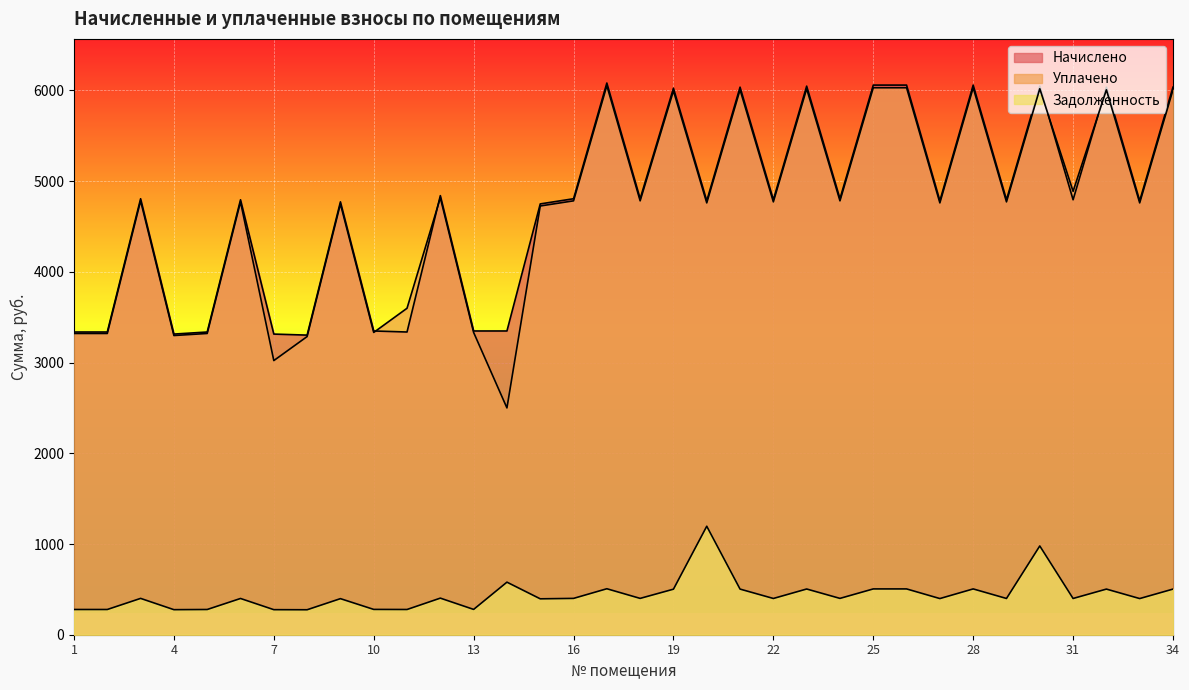

Reading left to right, what are all the values shown in this chart?

Начислено: 3336.7	3336.7	4805.8	3313.9	3336.7	4794.4	3313.9	3302.5	4771.6	3348.1	3336.7	4840.0	3348.1	3348.1	4748.8	4805.8	6081.2	4805.8	6024.2	4783.0	6035.6	4794.4	6047.0	4805.8	6058.4	6058.4	4783.0	6058.4	4794.4	6047.0	4794.4	6035.6	4783.0	6035.6
Уплачено: 3320.6	3320.6	4782.6	3297.9	3320.6	4771.2	3021.8	3286.6	4748.5	3331.9	3598.7	4816.6	3331.9	2500.0	4725.8	4782.6	6051.9	4782.6	5995.1	4759.9	6006.5	4771.2	6017.8	4782.6	6029.2	6029.2	4759.9	6029.2	4771.2	6017.9	4887.3	6006.5	4759.9	6006.5
Задолженность: 278.1	278.1	400.5	276.2	278.1	399.5	276.2	275.2	397.6	279.0	278.1	403.3	279.0	579.4	395.7	400.5	506.8	400.5	502.0	1195.7	503.0	399.5	503.9	400.5	504.9	504.9	398.6	504.9	399.5	978.5	399.5	503.0	398.6	503.0